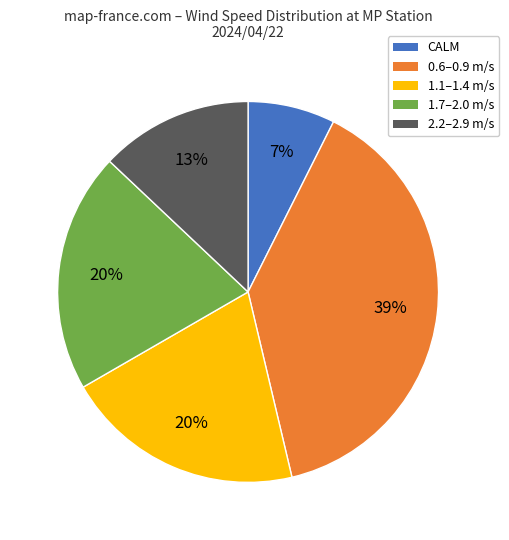

To the nearest percent, what is the average slice percentage?

20%